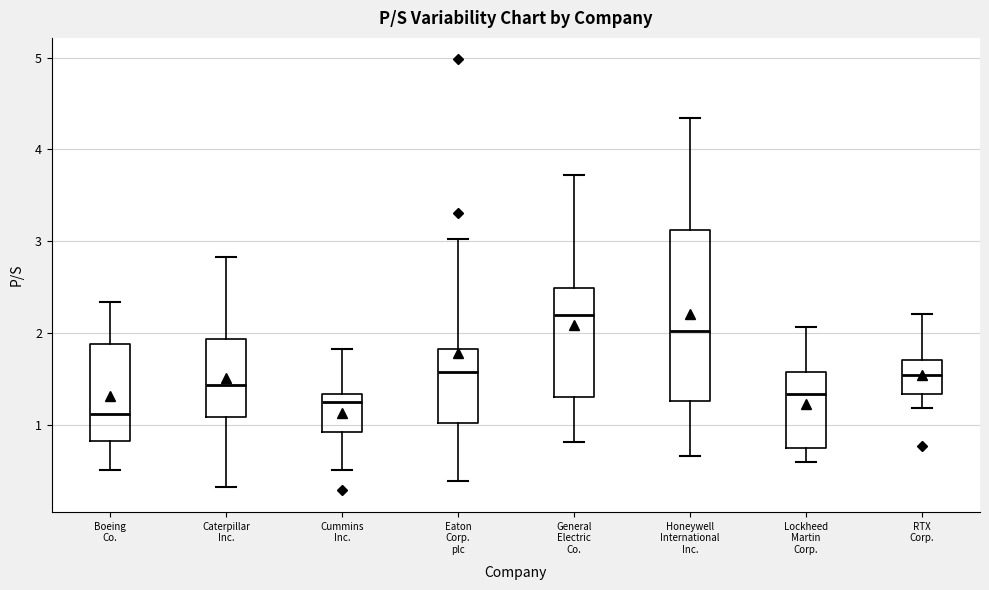

Reading left to right, read every box against the y-axis: the position of its median line, the range the box covers, and the ends of its whiskers. The values are not printed on the chart, so give them approximately, as read against the axis.

Boeing Co.: median 1.1, box 0.8 to 1.9, whiskers 0.5 to 2.3
Caterpillar Inc.: median 1.4, box 1.1 to 1.9, whiskers 0.3 to 2.8
Cummins Inc.: median 1.3 (just below the box's upper edge), box 0.9 to 1.3, whiskers 0.5 to 1.8
Eaton Corp. plc: median 1.6, box 1.0 to 1.8, whiskers 0.4 to 3.0
General Electric Co.: median 2.2, box 1.3 to 2.5, whiskers 0.8 to 3.7
Honeywell International Inc.: median 2.0, box 1.3 to 3.1, whiskers 0.7 to 4.3
Lockheed Martin Corp.: median 1.3, box 0.8 to 1.6, whiskers 0.6 to 2.1
RTX Corp.: median 1.6, box 1.3 to 1.7, whiskers 1.2 to 2.2